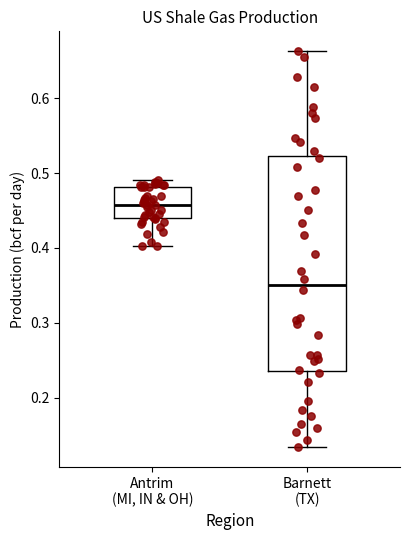

Comparing the boxes themselves (not the whiskers), which one is the tallest?

Barnett (TX)